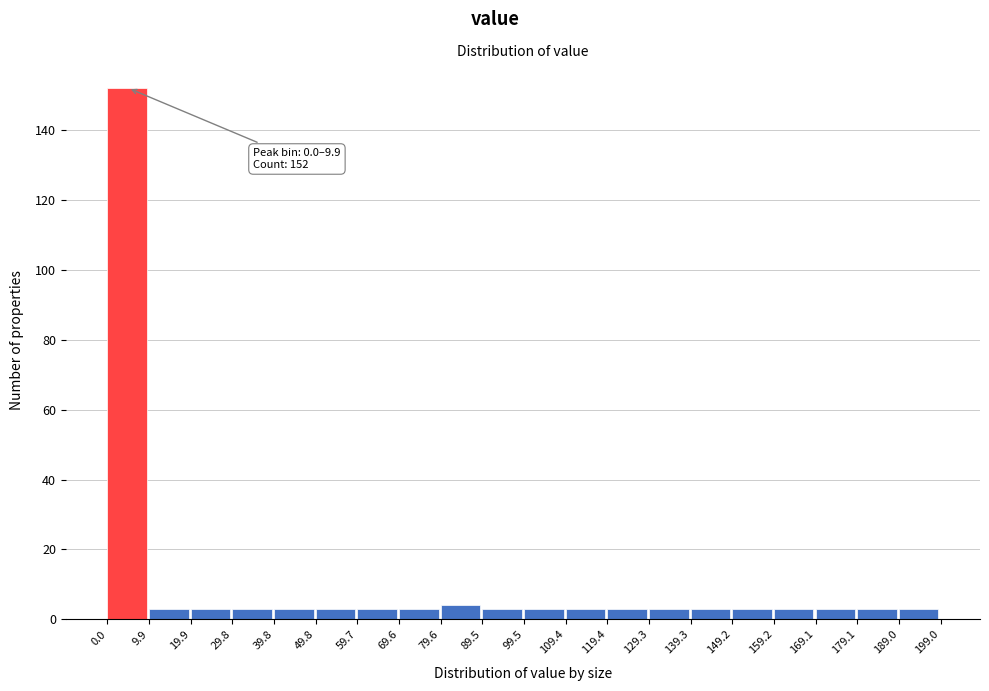

Over which range of the x-axis is the bar tallest?

0.0 to 9.9